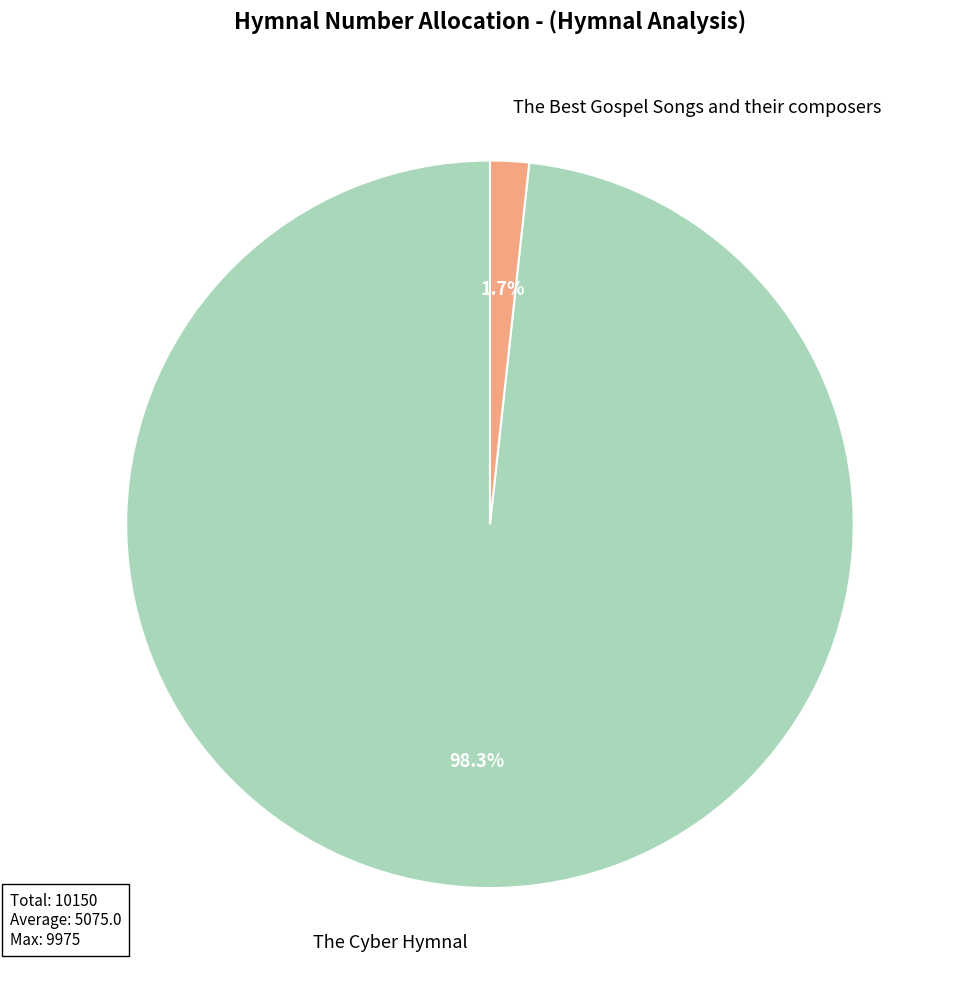

What is the largest slice in the pie chart?

The Cyber Hymnal